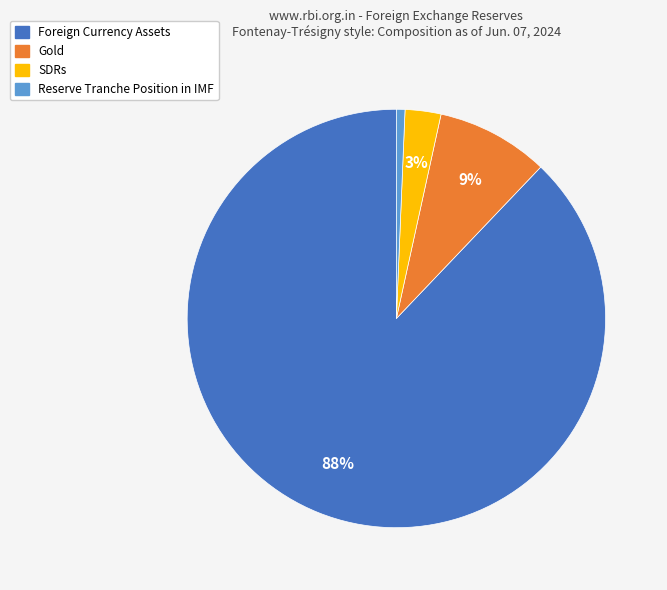

Combined, do Gold and Reserve Tranche Position in IMF account for over 50%?

No